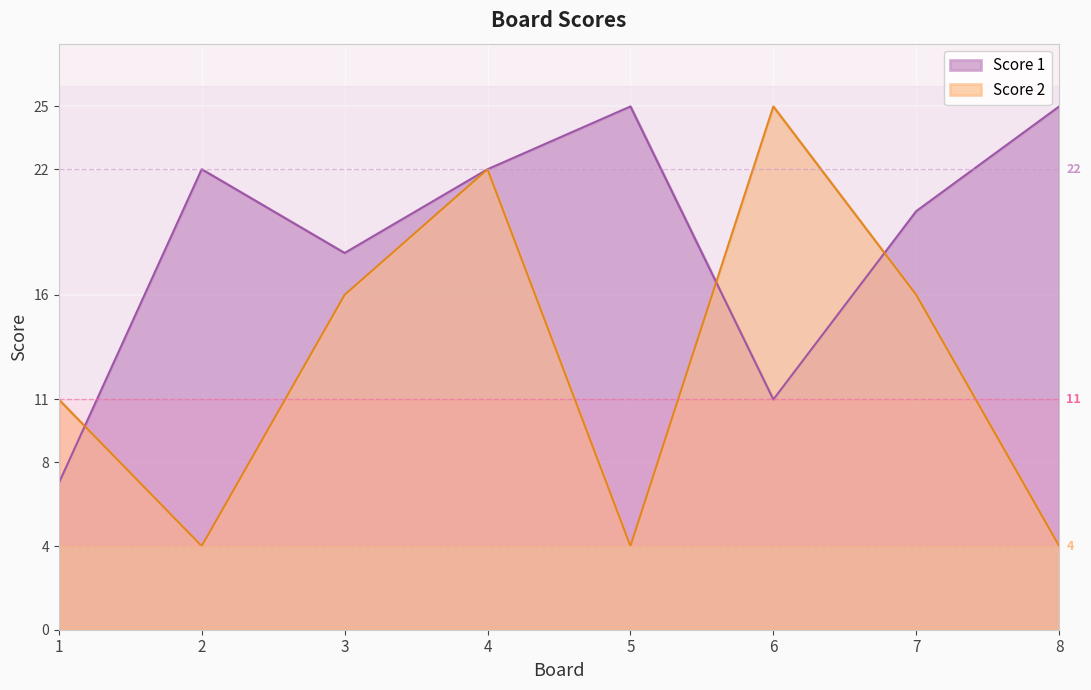

How many lines are shown in the chart?

2